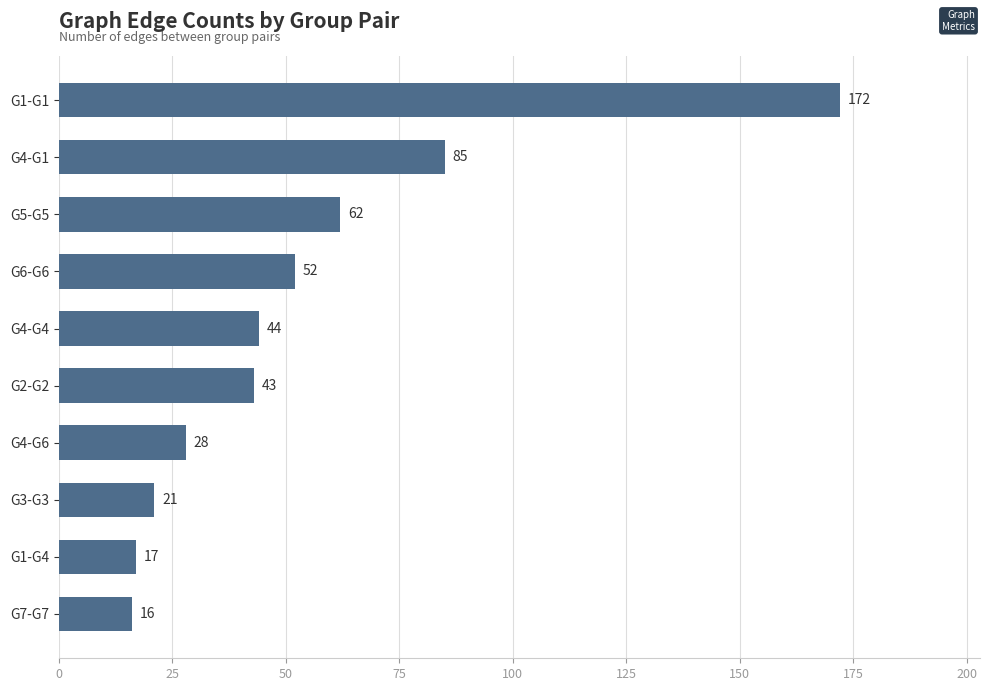

What value does the data have at G6-G6?

52